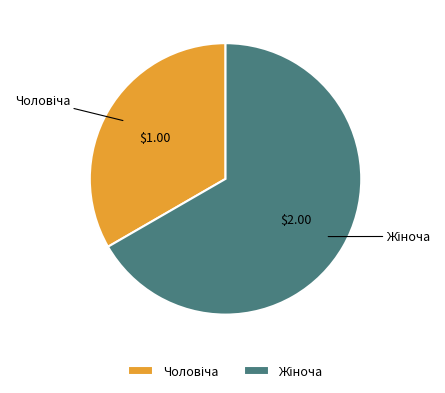

Is there any slice that represents more than half of the pie?

Yes